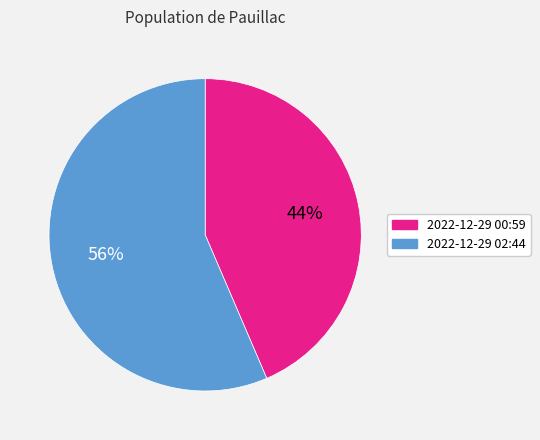

Is there a majority slice in this chart?

Yes